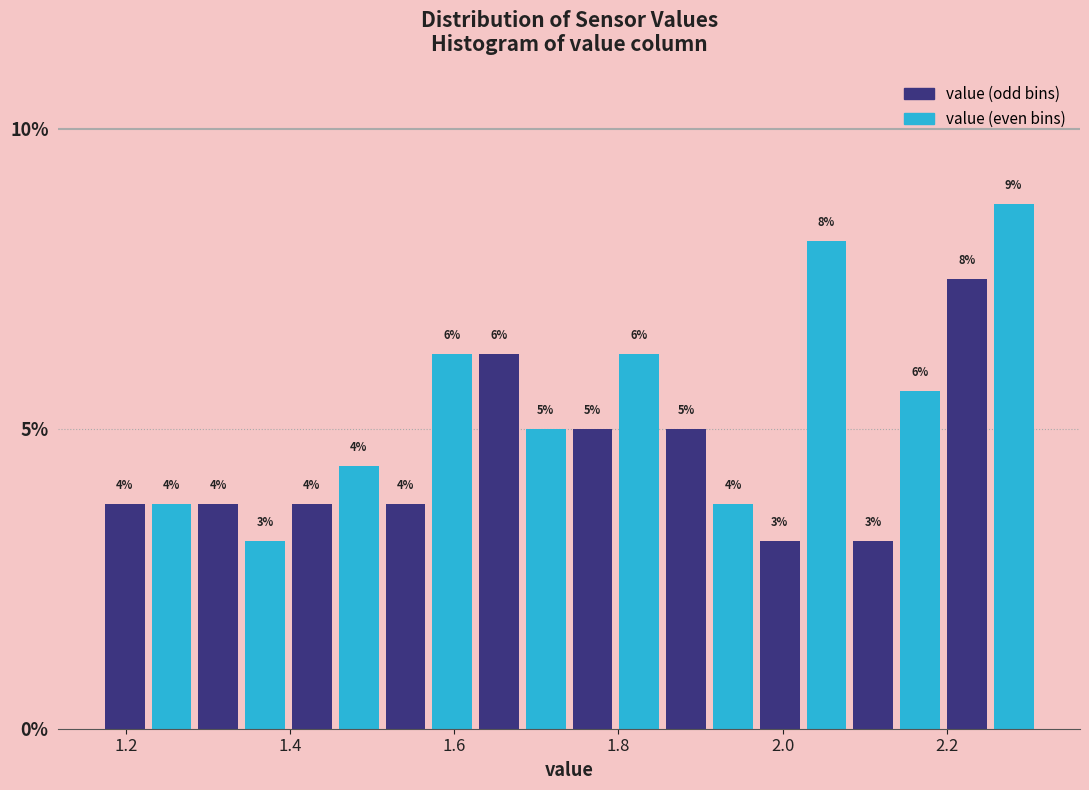

Around what value on the x-axis is the tallest bar? Give the approximate position of its centre, as read against the axis.

2.28